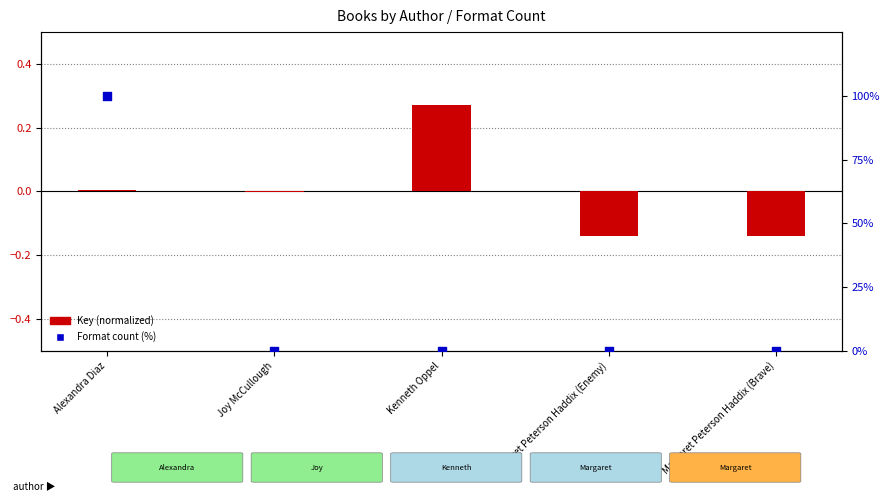

Is the value of Format count (percentile) at Joy McCullough greater than the value of Key (normalized) at Margaret Peterson Haddix (Enemy)?

Yes